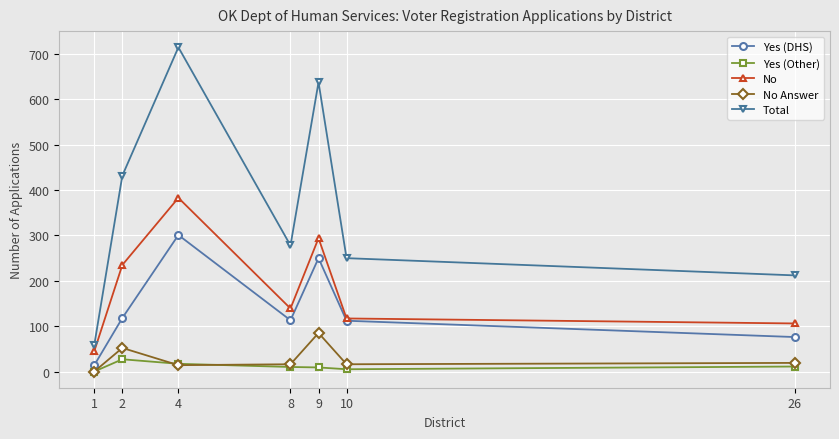

Between 4 and 10, which series saw the biggest shift?

Total